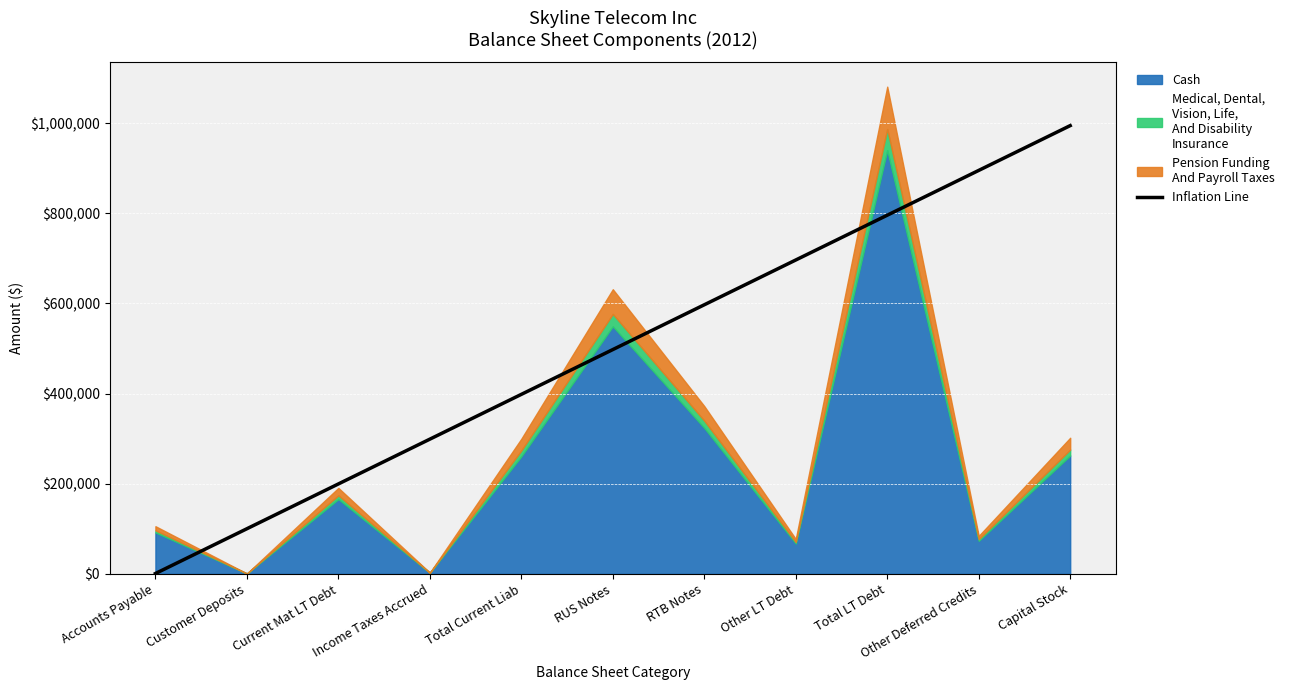

What is the sum of all values?

5474265.6